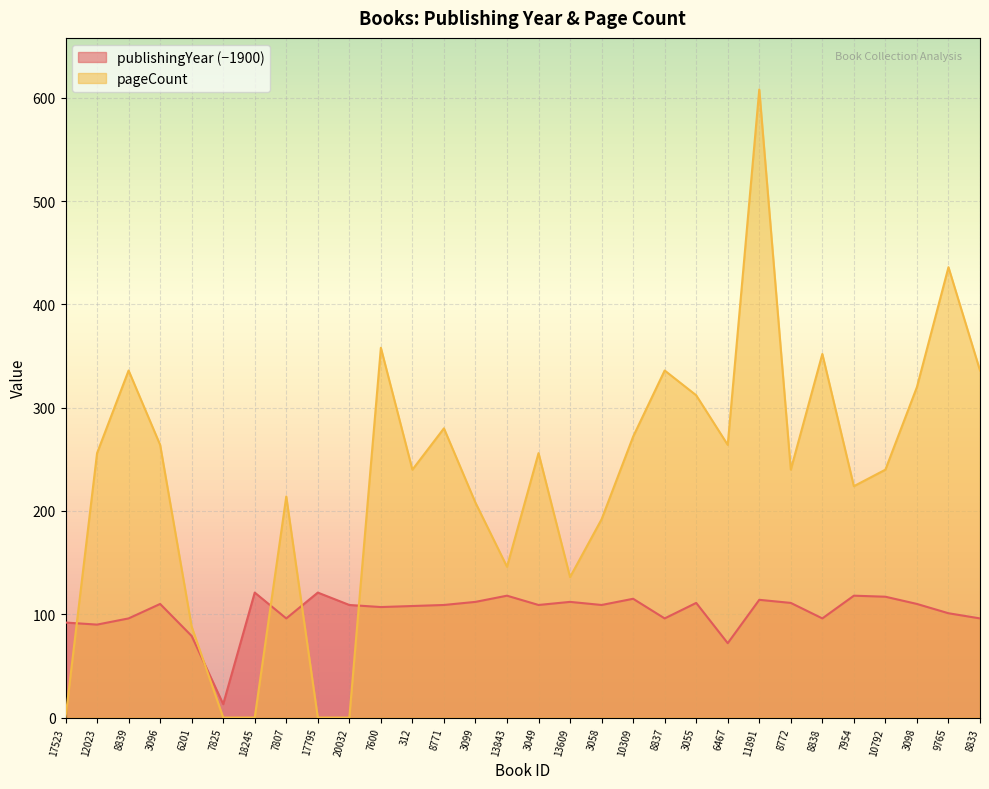

What is the label of the 3rd point from the left?

8839